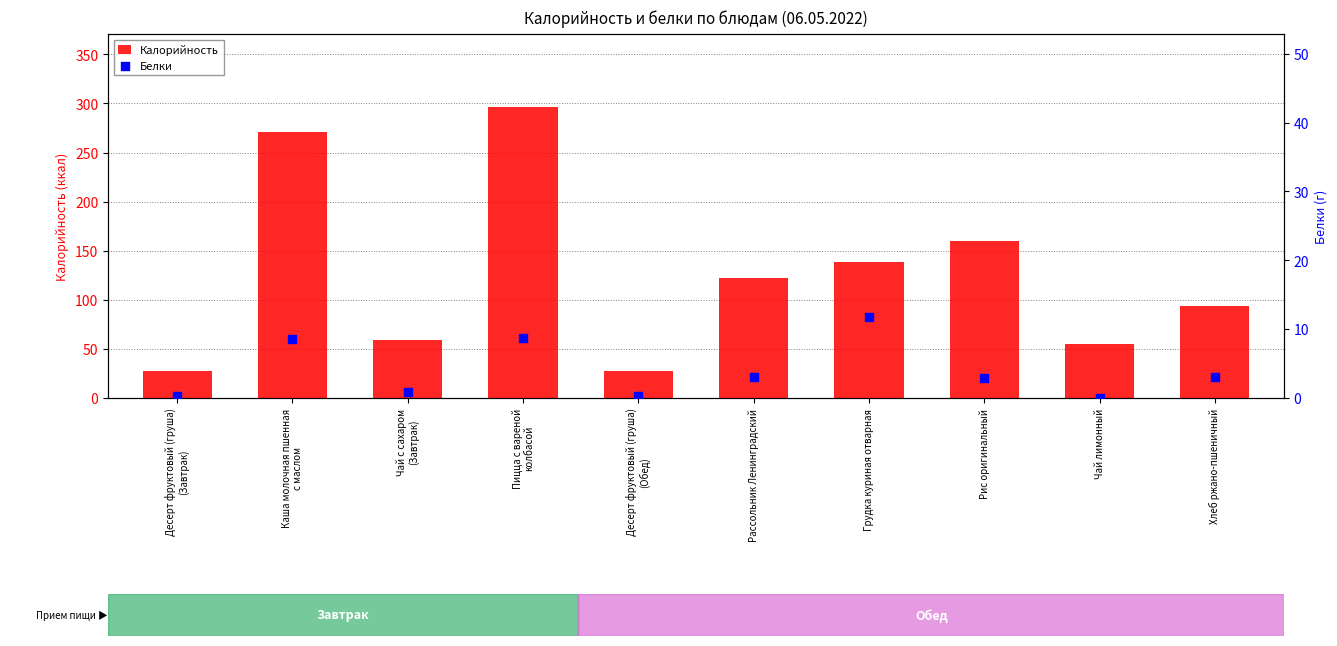

At which category is the sum across all series the highest?

Пицца с вареной
колбасой